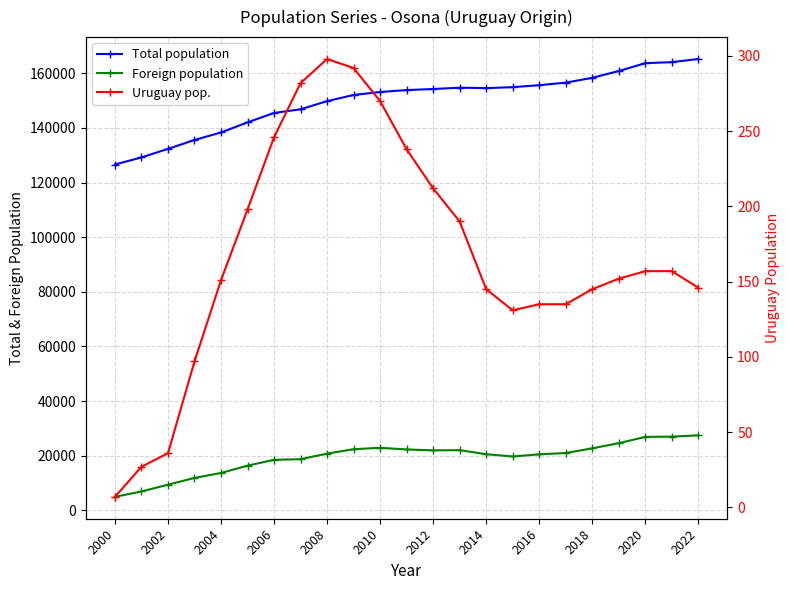

True or false: Uruguay pop. and Total population intersect in this chart.

False